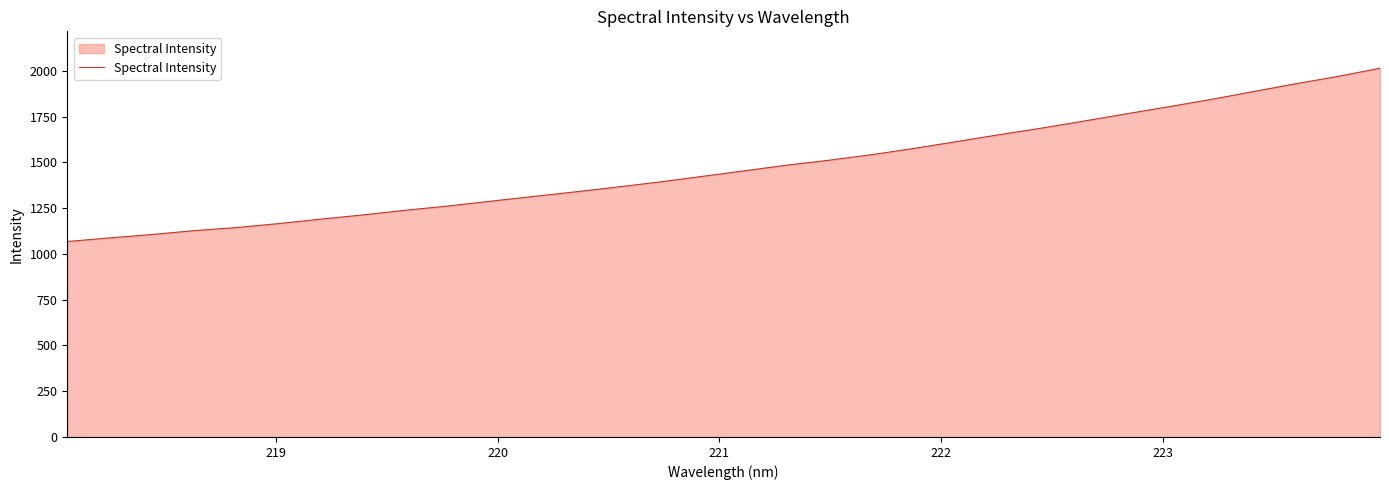

What is the maximum value shown in the chart?

2014.5